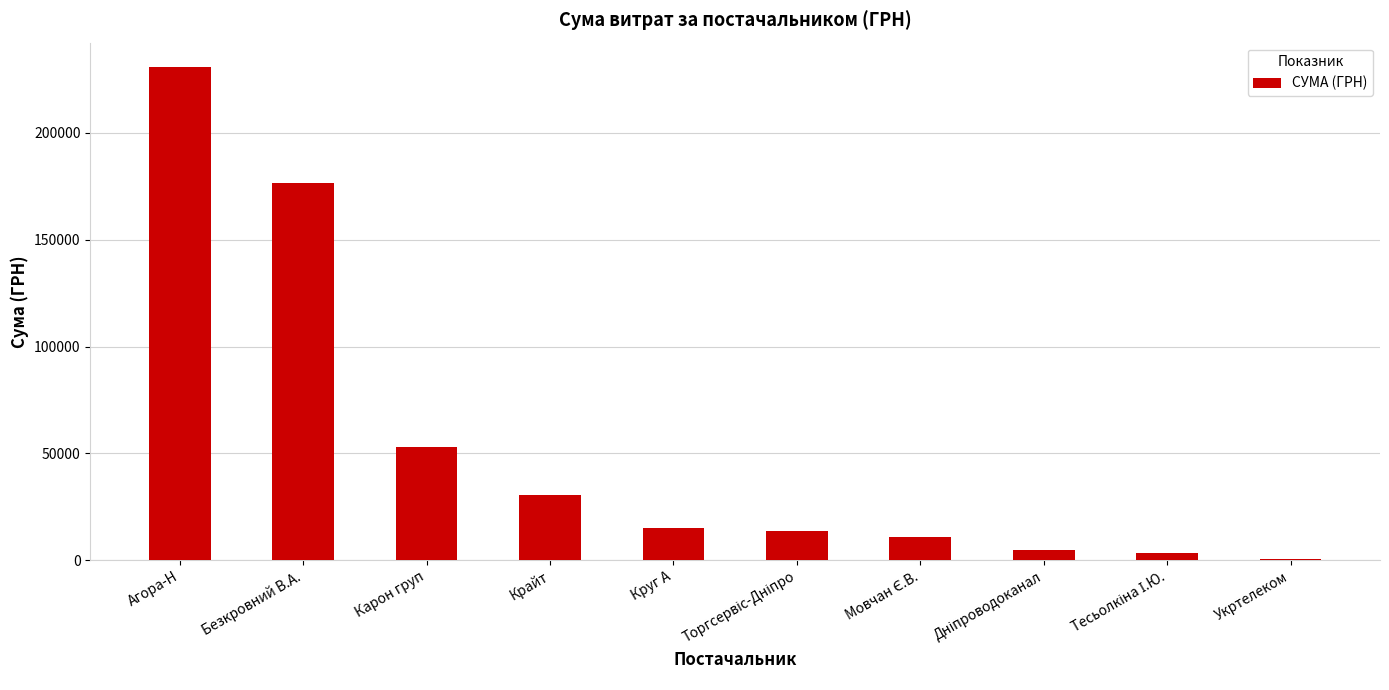

The value at Круг А is 14946.4. True or false?

True